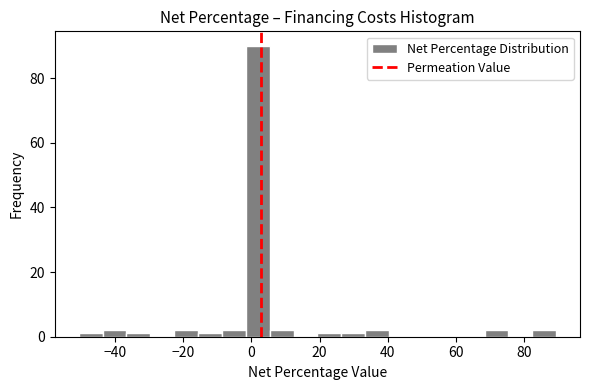

Read against the x-axis, roughly where is the centre of the tallest bar?

2